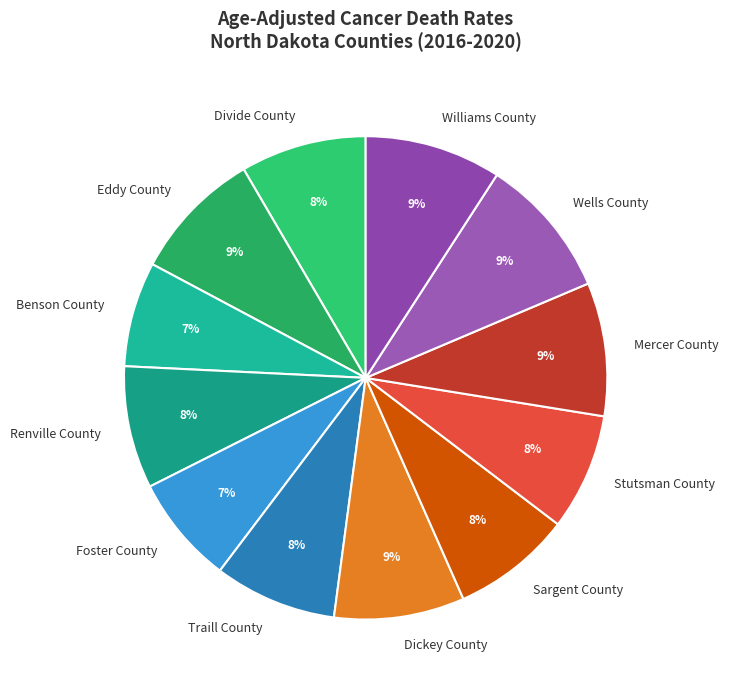

To the nearest percent, what is the difference between the largest and smallest slice percentages?

2%